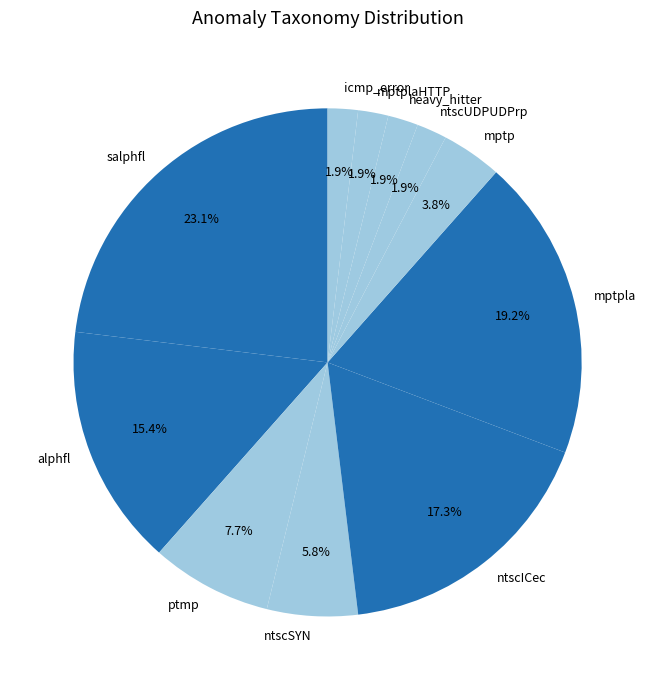

What is the ratio of the value at ntscSYN to the value at alphfl?

0.4